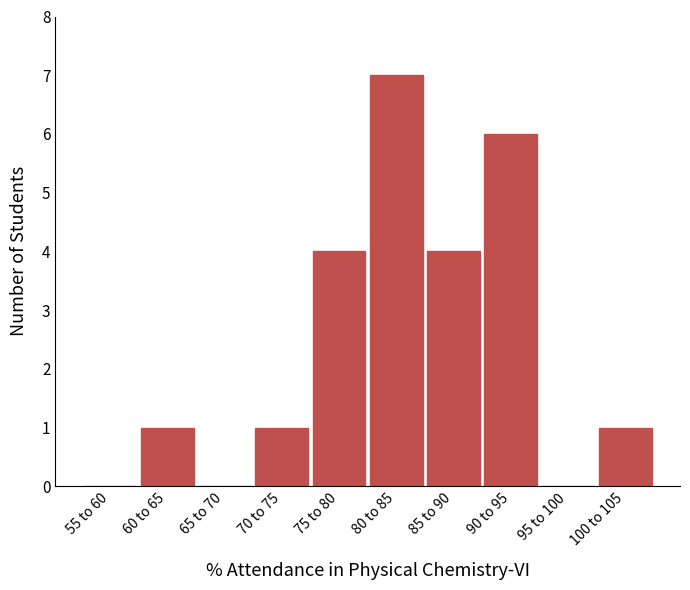

Reading right to left, extract all data points from this chart.

100 to 105=1	95 to 100=0	90 to 95=6	85 to 90=4	80 to 85=7	75 to 80=4	70 to 75=1	65 to 70=0	60 to 65=1	55 to 60=0